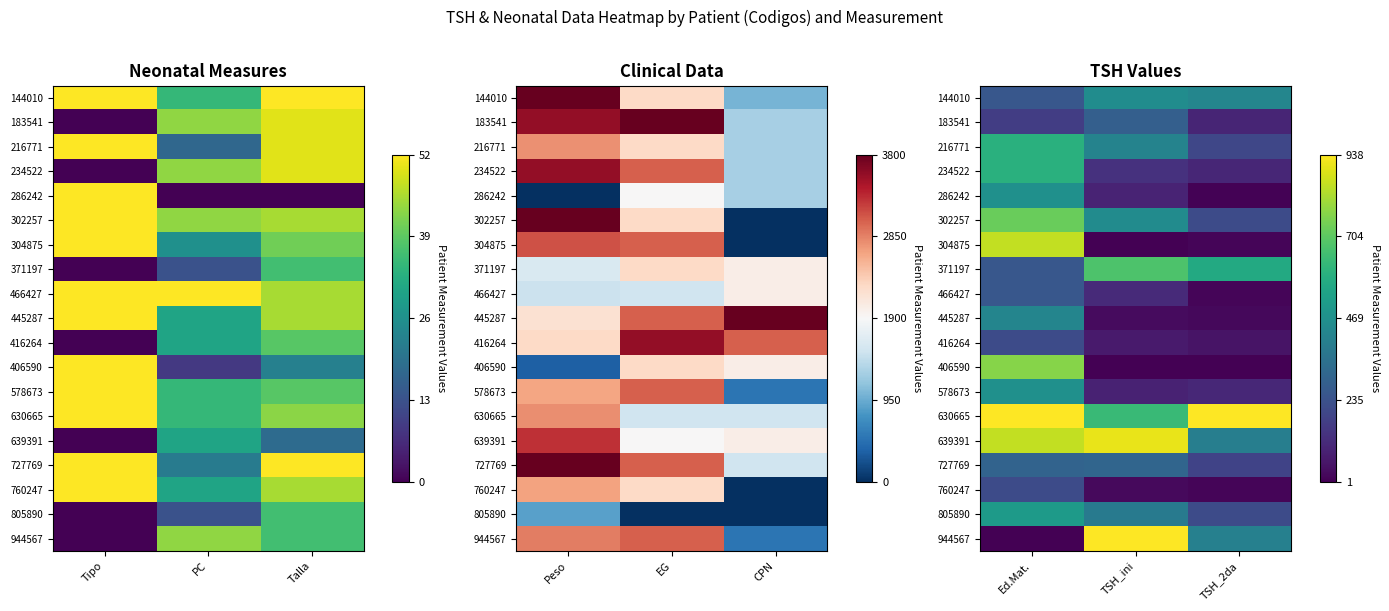

At how many categories does at least one series exceed 0?

3